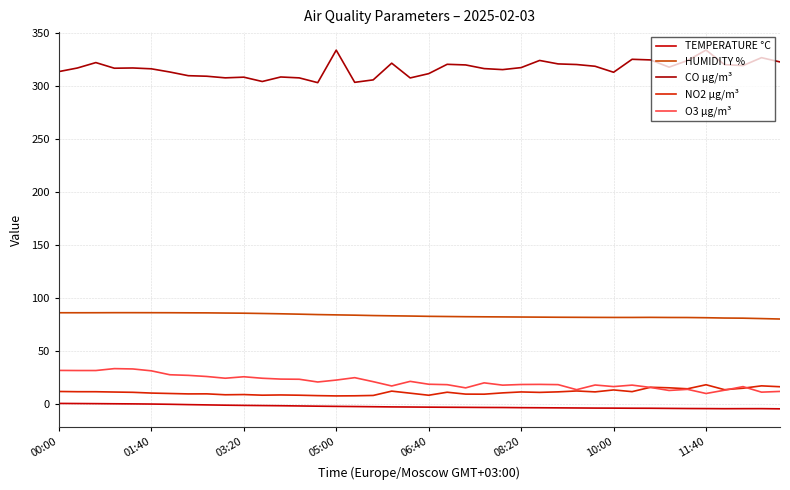

In TEMPERATURE °C, how many points are higher than both neighbors (excluding endpoints)?

1